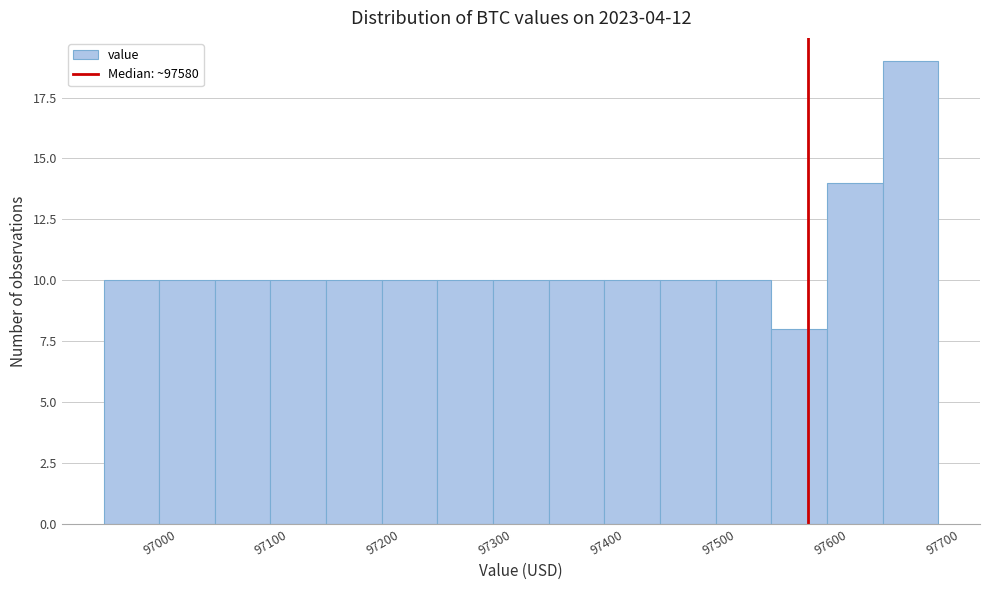

What is the height of the bar covering 97550 to 97600 on the x-axis? Neither the bar edges nor the heights are printed on the chart, so give them approximately, as read against the axes.

8